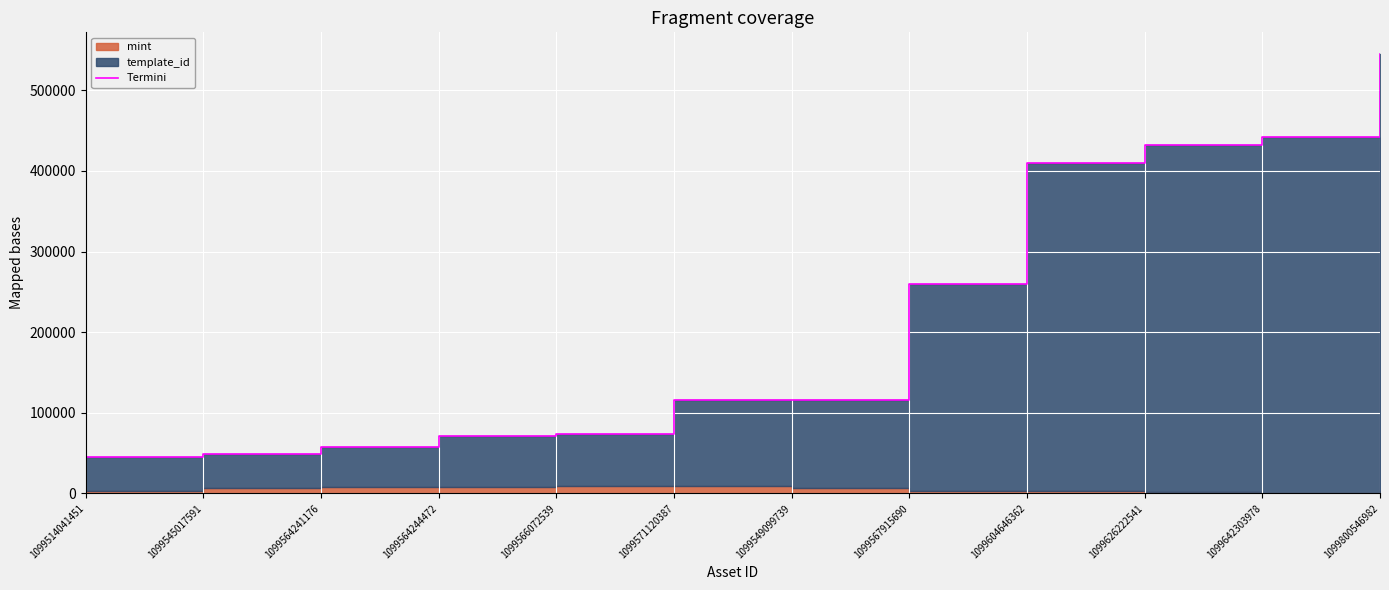

Rank the categories by value from lowest to highest.

1099514041451, 1099545017591, 1099564241176, 1099564244472, 1099566072539, 1099549099739, 1099571120387, 1099567915690, 1099604646362, 1099626222541, 1099642303978, 1099800546982